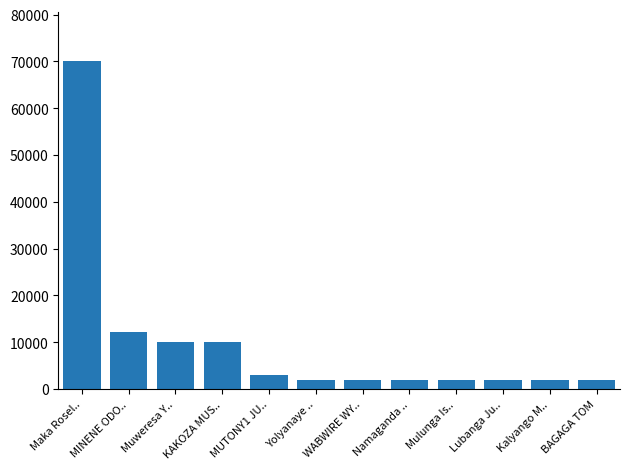

What is the difference between the second highest and second lowest values?

10200